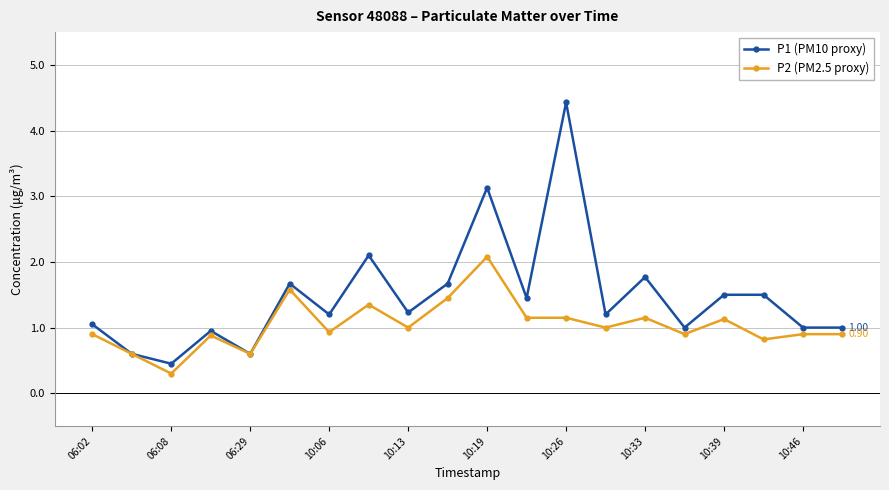

True or false: P2 (PM2.5 proxy) has more than 1 points higher than both neighbors.

True